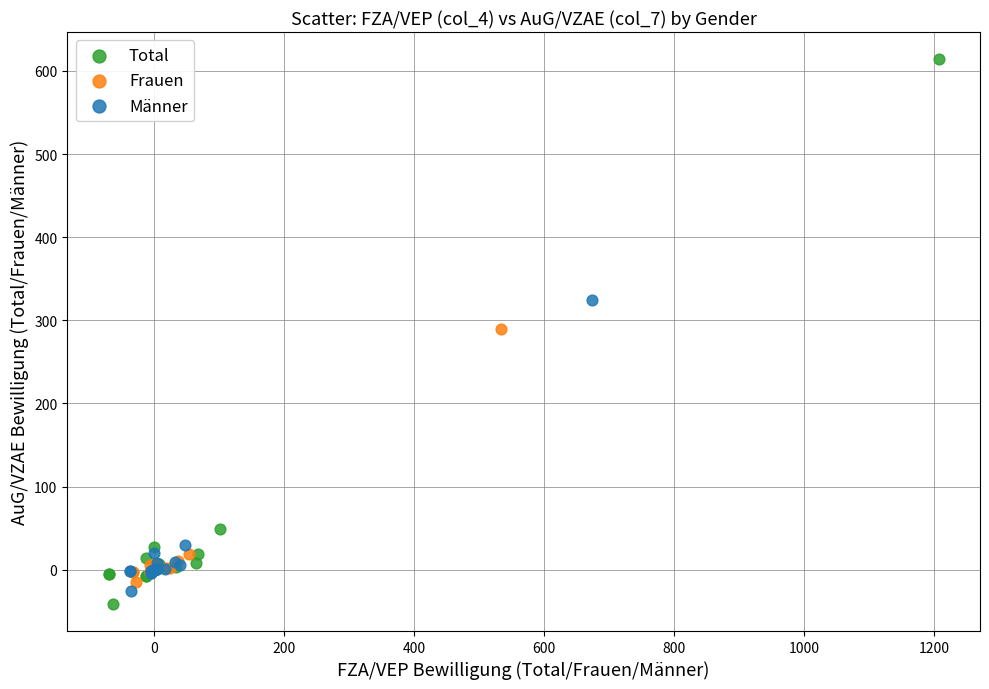

Which series contains the lowest Y value?

Total